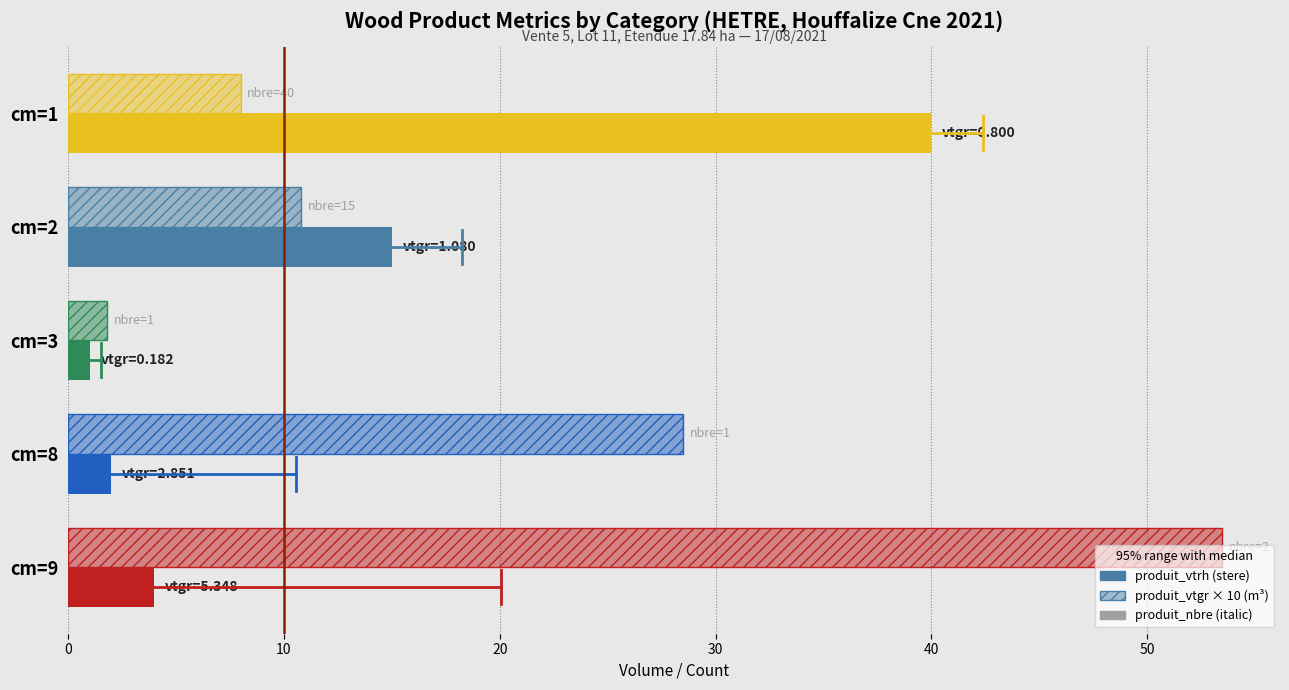

How many distinct data groups are displayed?

2